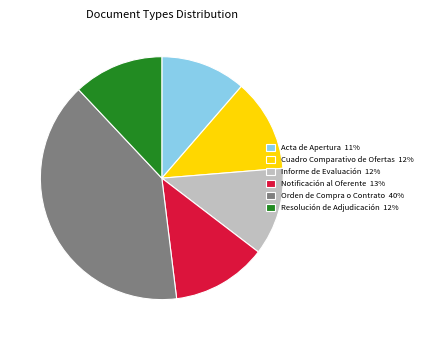

How many segments does this pie chart have?

6